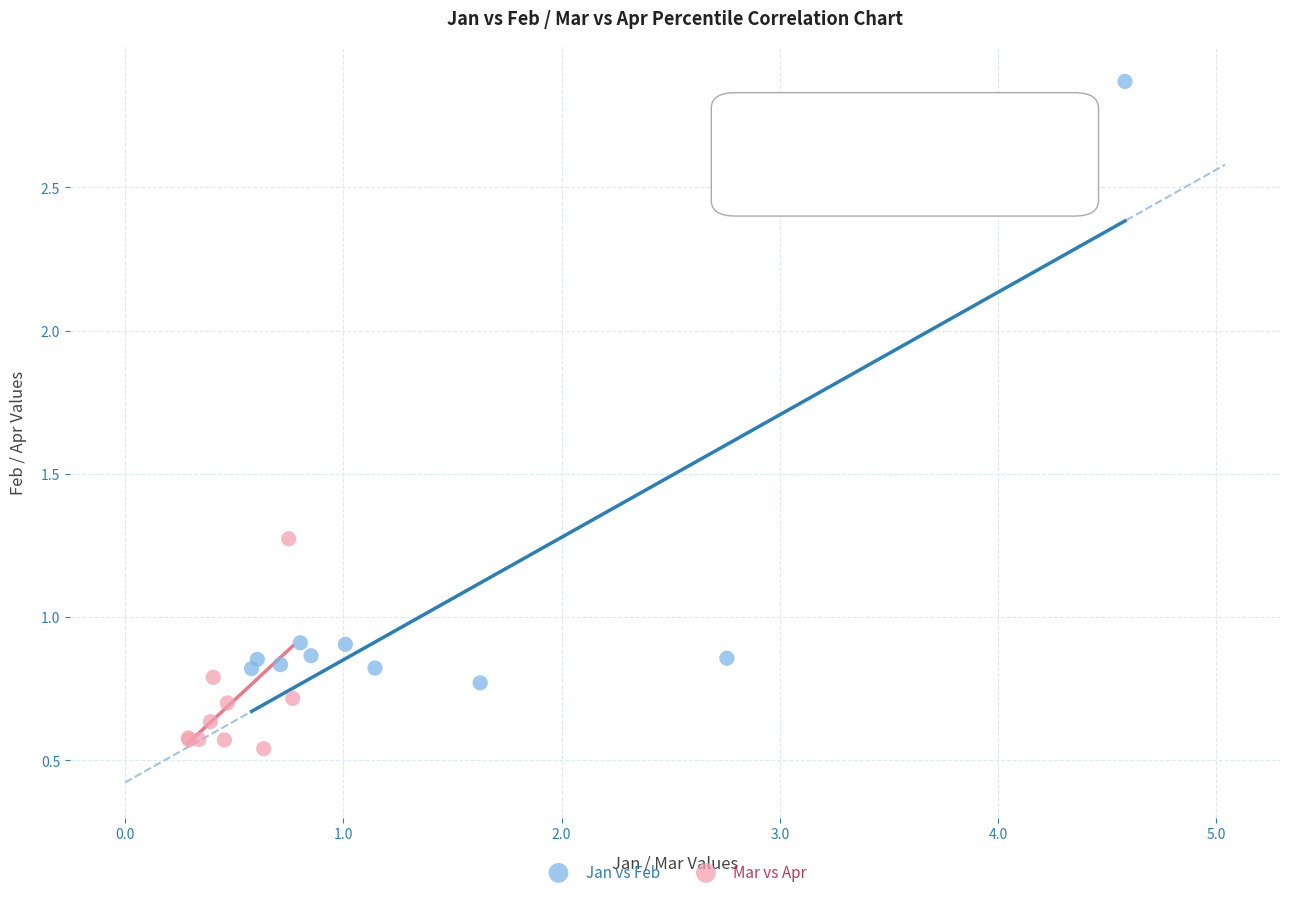

Which series contains the lowest Y value?

Mar vs Apr